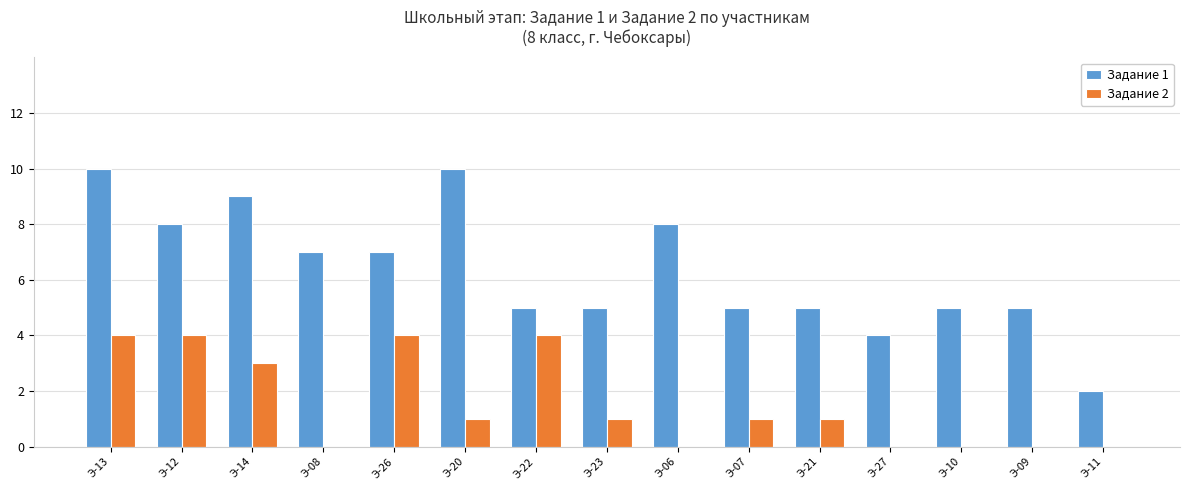

The value of Задание 1 at Э-12 is 4. True or false?

False